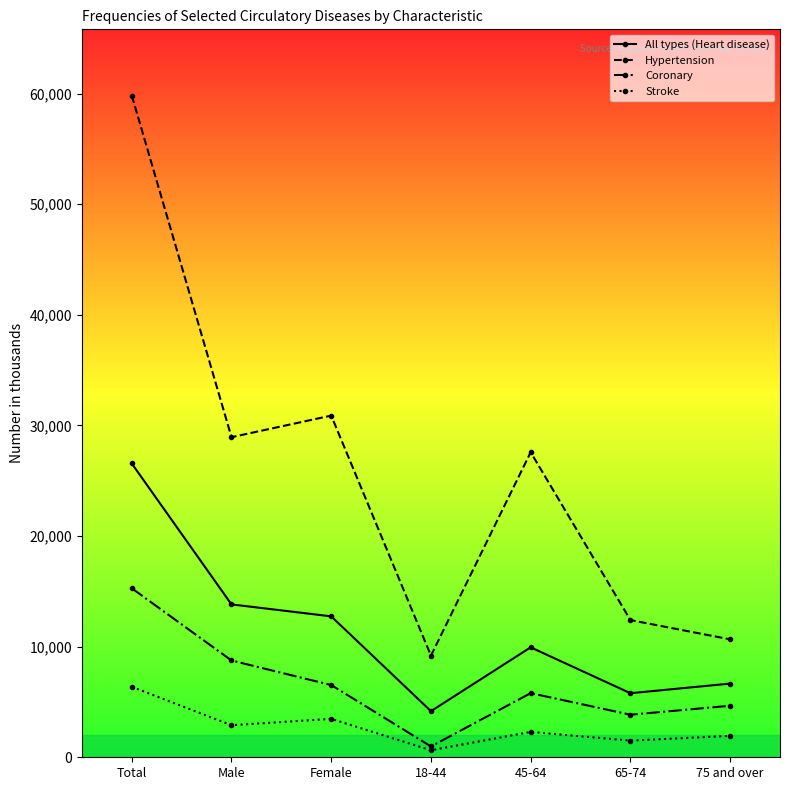

Is the value of Hypertension at 18-44 greater than the value of All types (Heart disease) at 65-74?

Yes